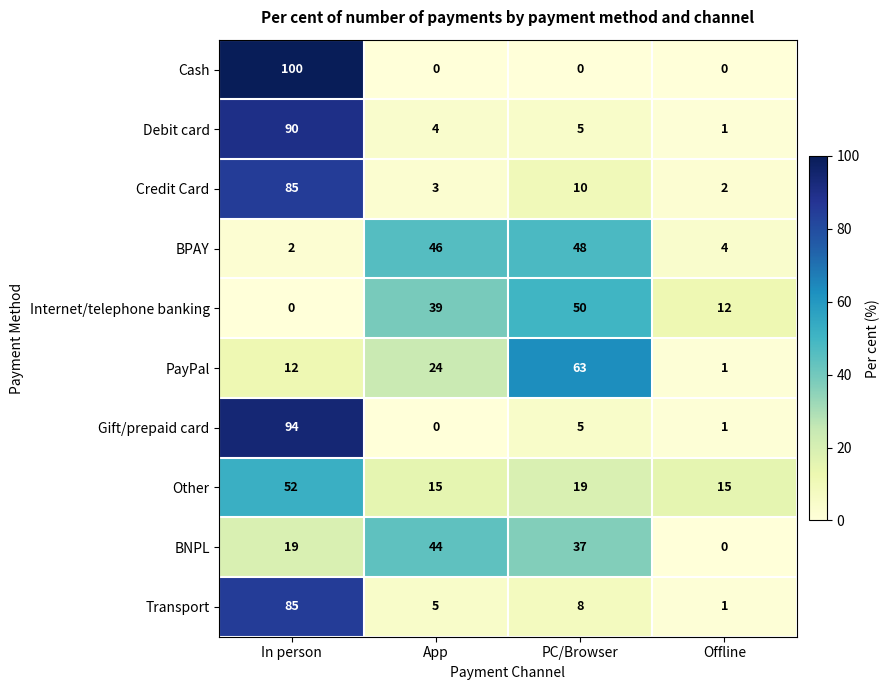

How many categories are shown in the chart?

4